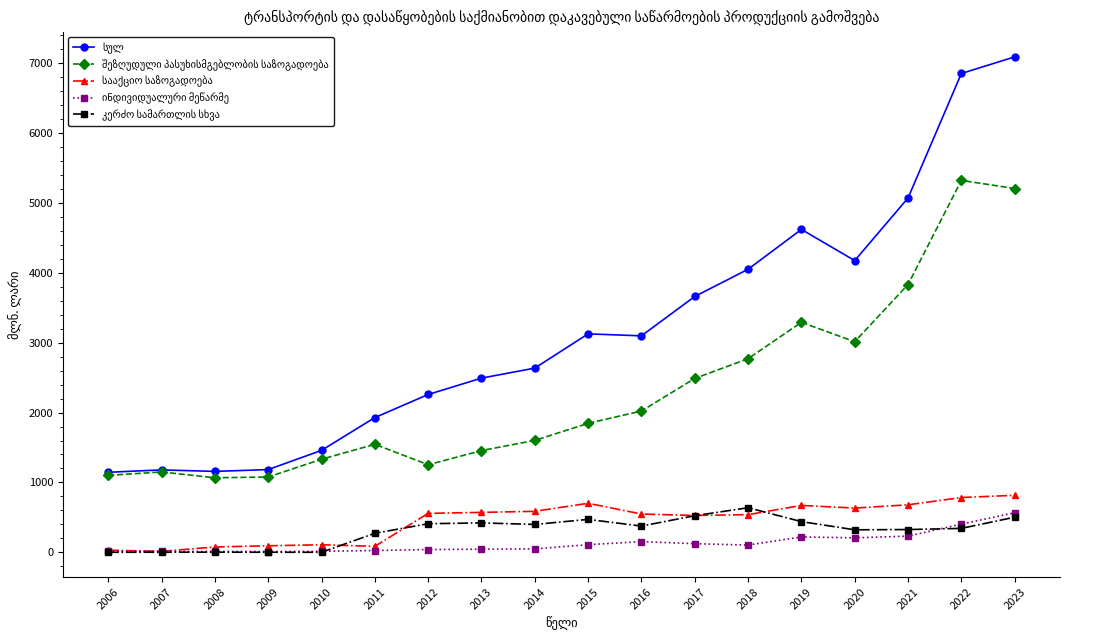

What is the maximum value shown in the chart?

7090.7